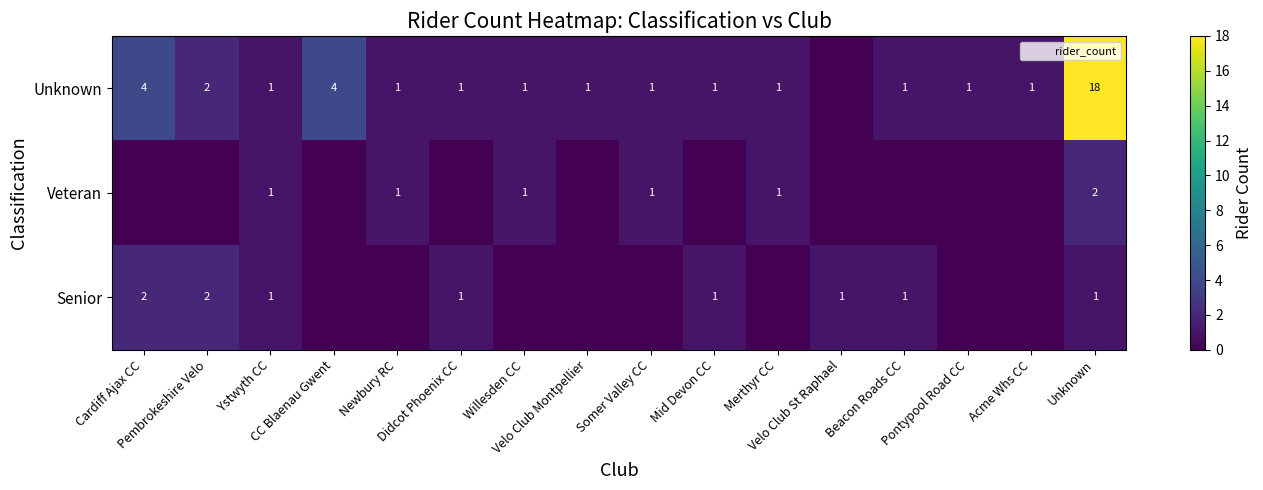

What is the difference between the maximum and second lowest values in the Senior series?

2